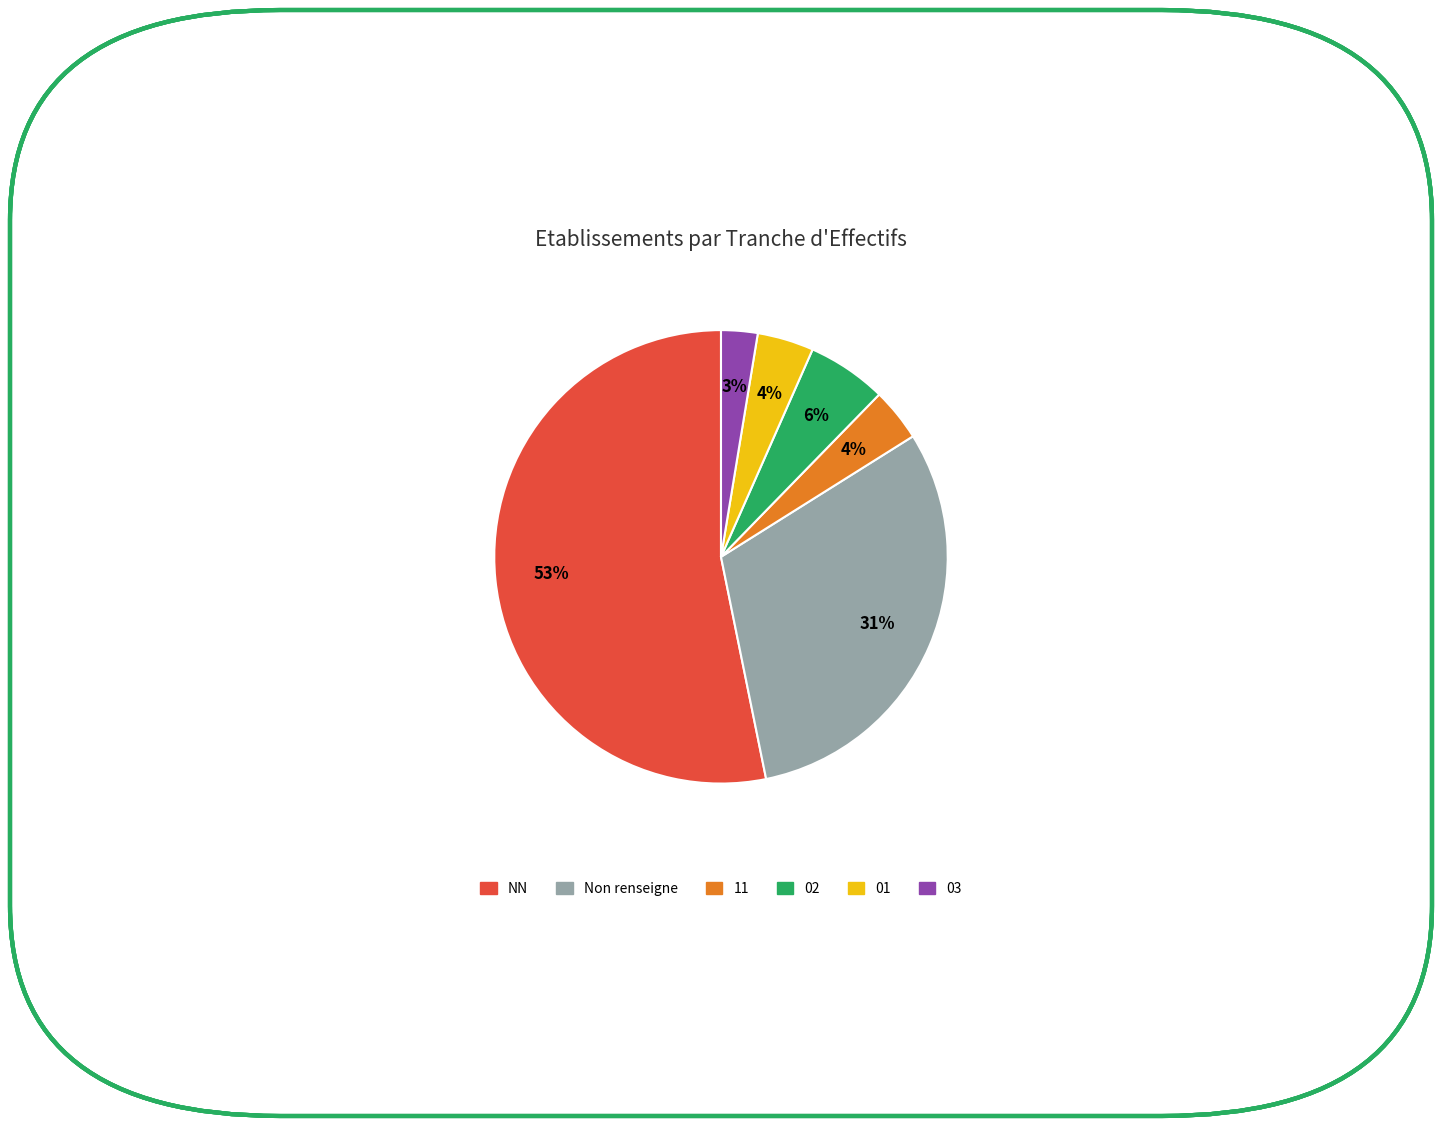

Count the number of slices in the pie.

6